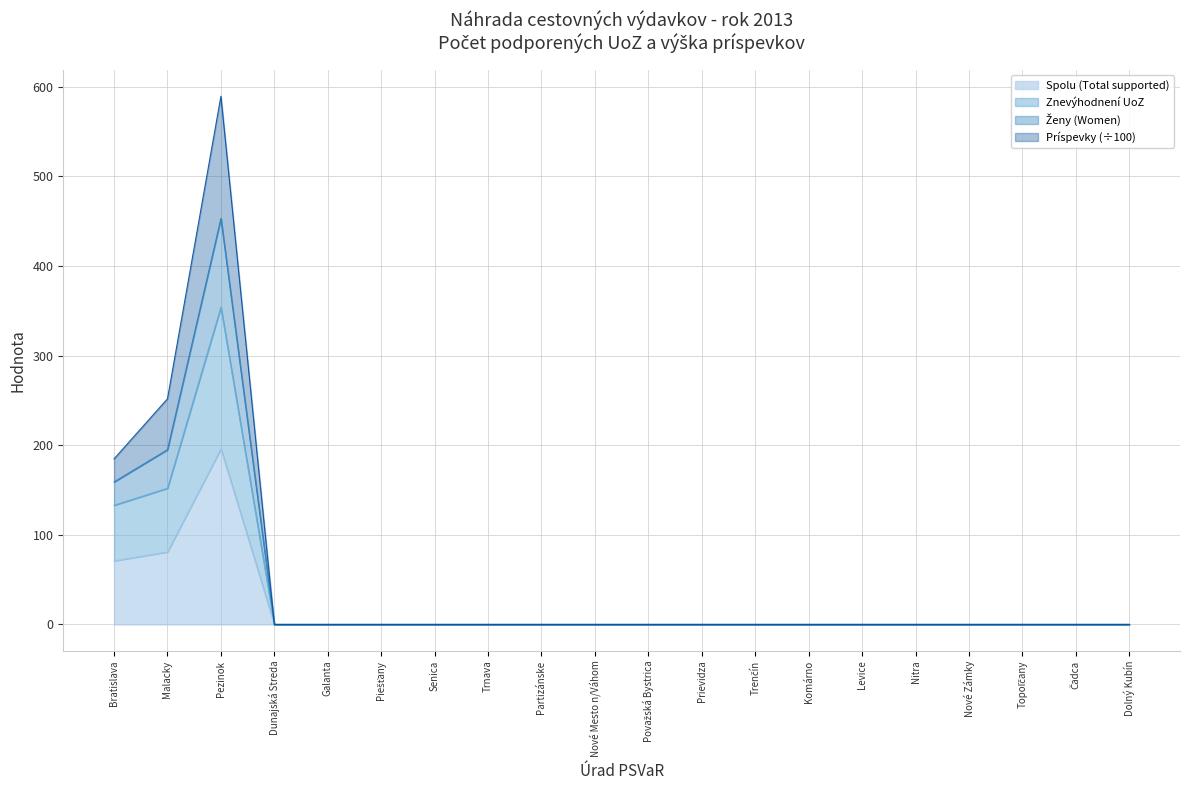

True or false: Príspevky (Contributions) has a value of 290.7 at Považská Bystrica.

False